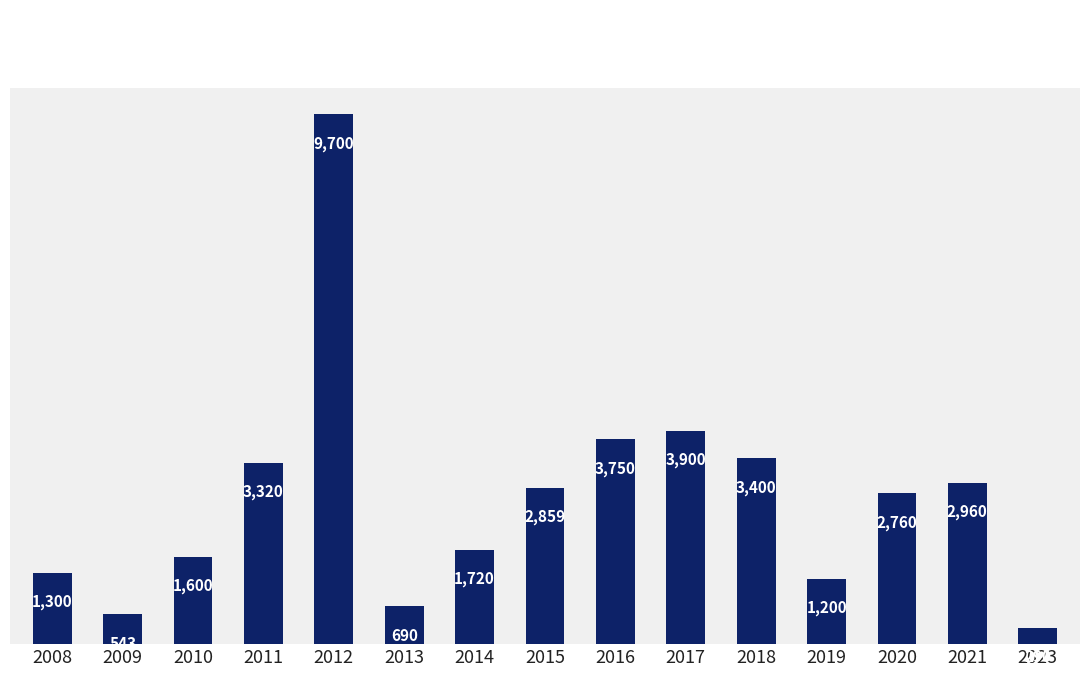

Rank the categories by value from lowest to highest.

2023, 2009, 2013, 2019, 2008, 2010, 2014, 2020, 2015, 2021, 2011, 2018, 2016, 2017, 2012